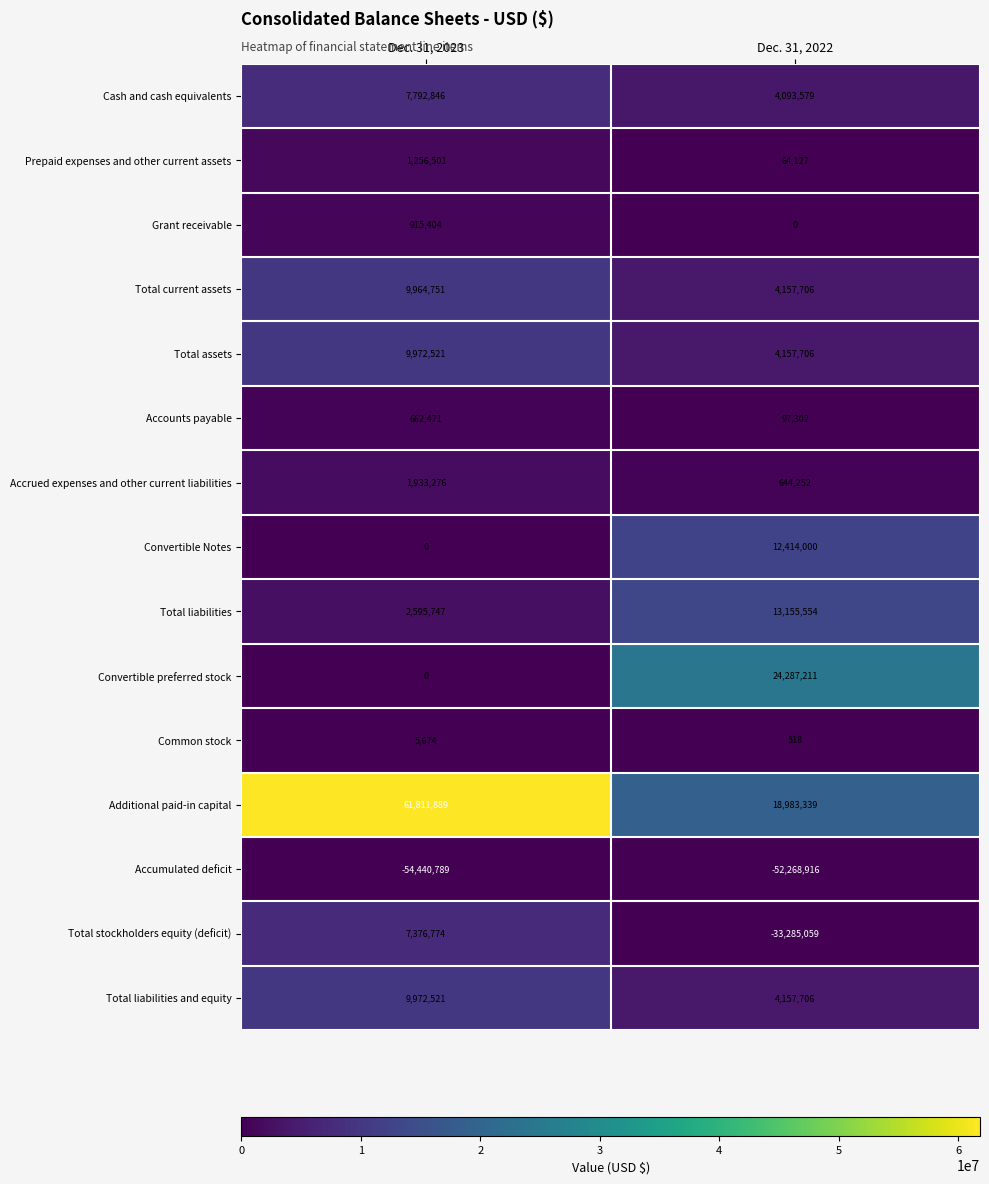

Where is Total liabilities and equity nearest to the value 7065113?

Dec. 31, 2022